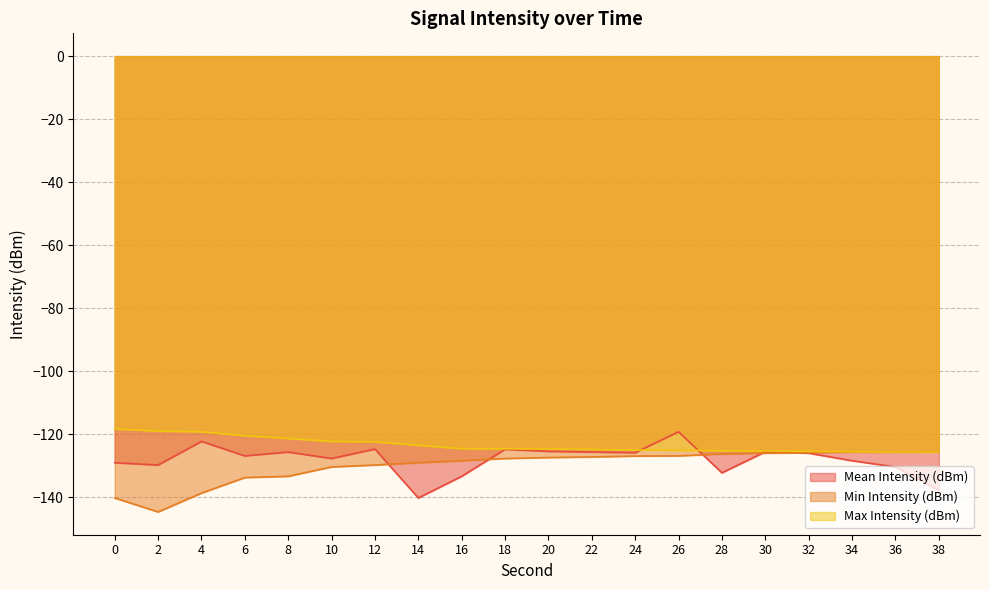

What is the lowest value of the Mean Intensity (dBm) series?

-140.2